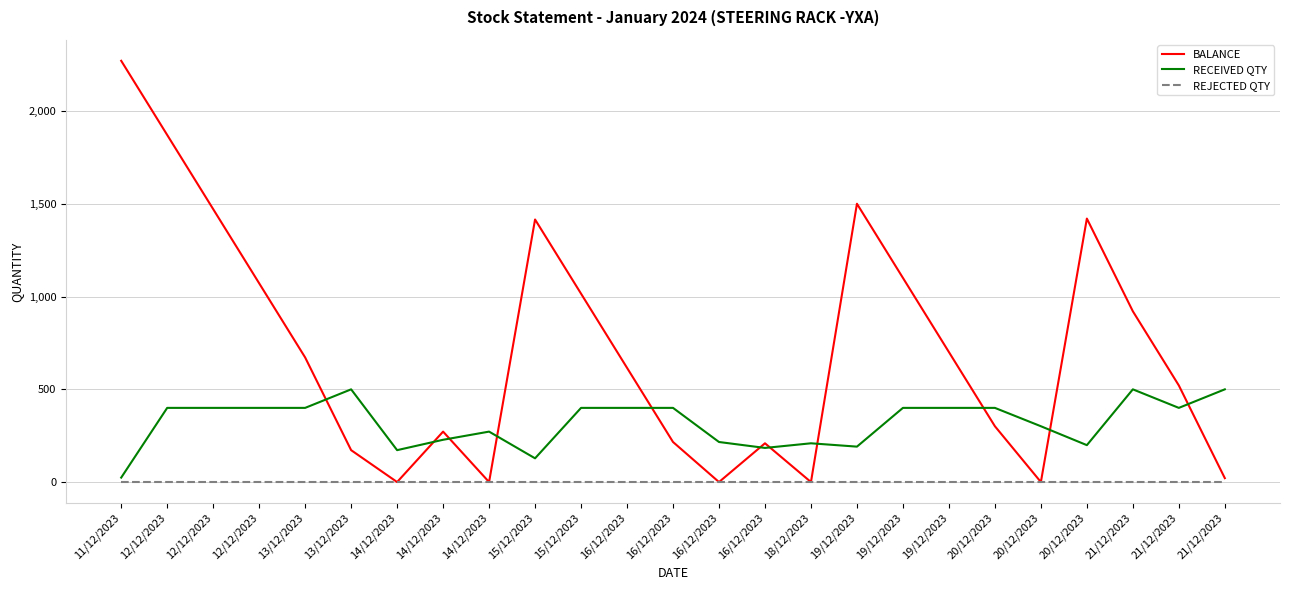

True or false: REJECTED QTY has a value of 0 at 14/12/2023.

True